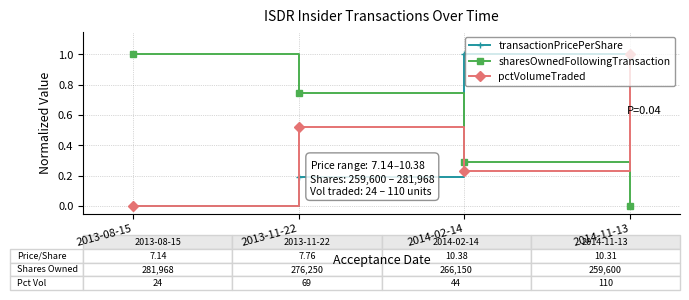

List the labels in order of pctVolumeTraded value, largest first.

2014-11-13, 2013-11-22, 2014-02-14, 2013-08-15